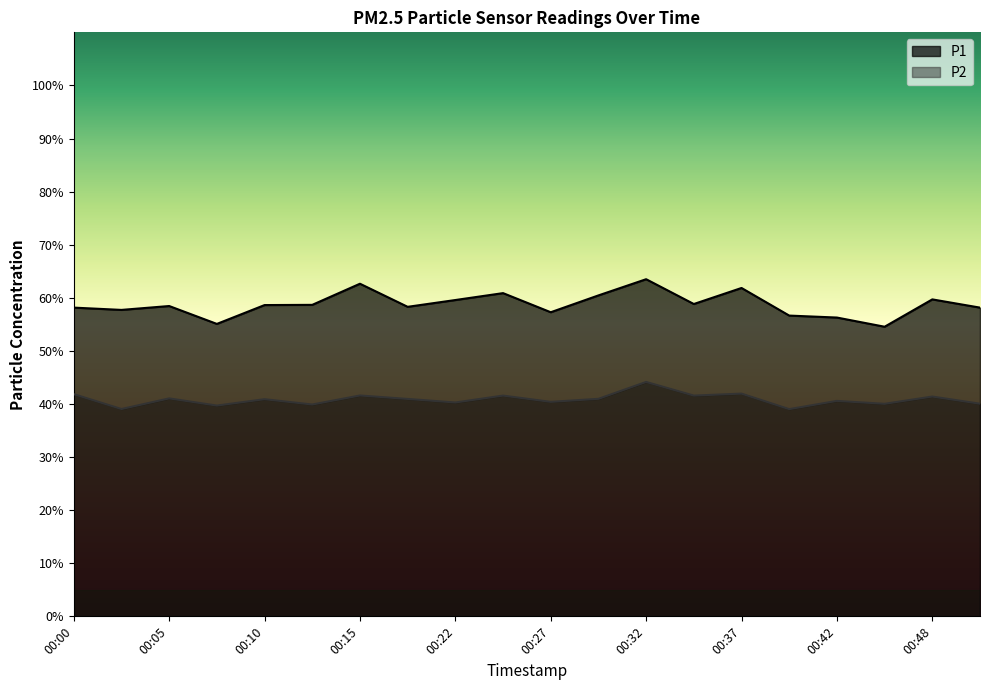

How many series are shown in this chart?

2